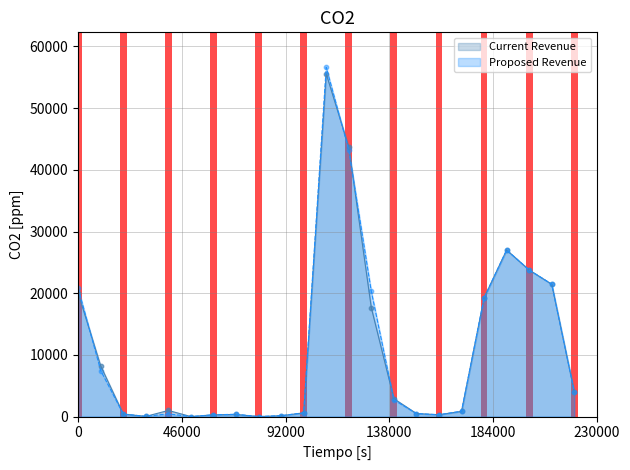

Which series has the widest spread of Y values?

Proposed Revenue